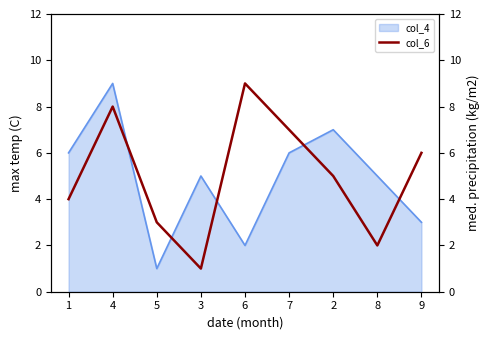

The value of col_4 at 1 is 2. True or false?

False